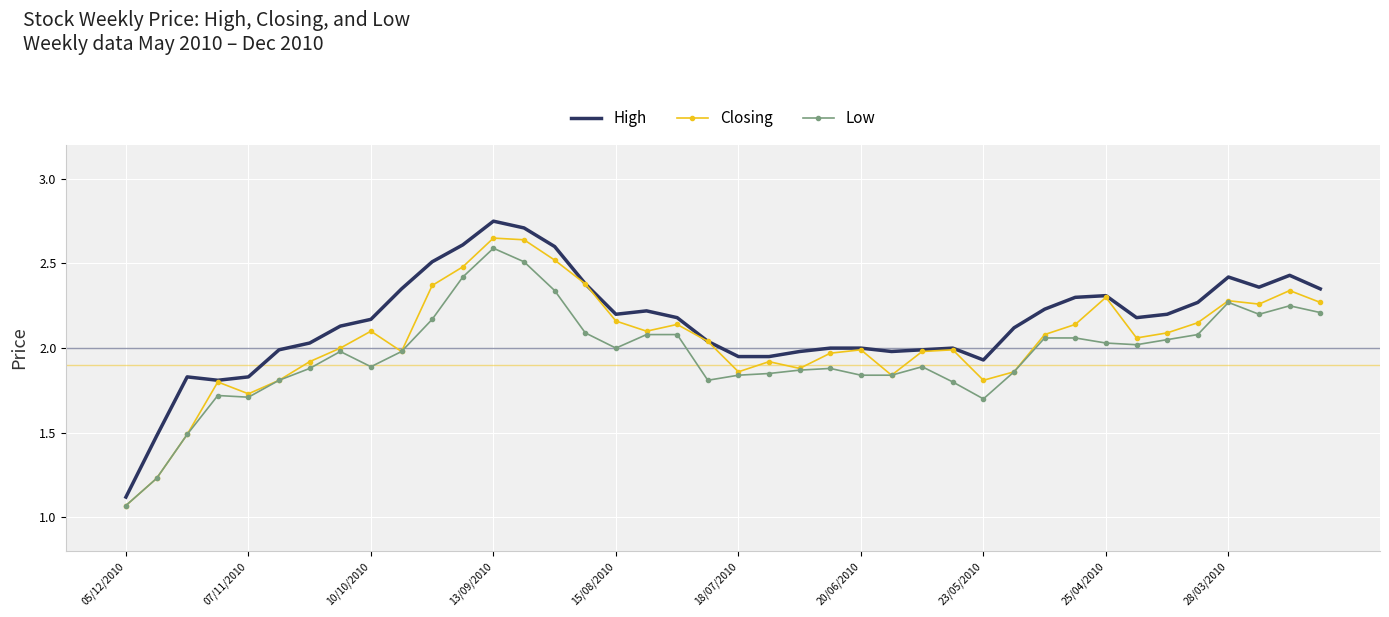

Which series has the largest total across all categories?

High